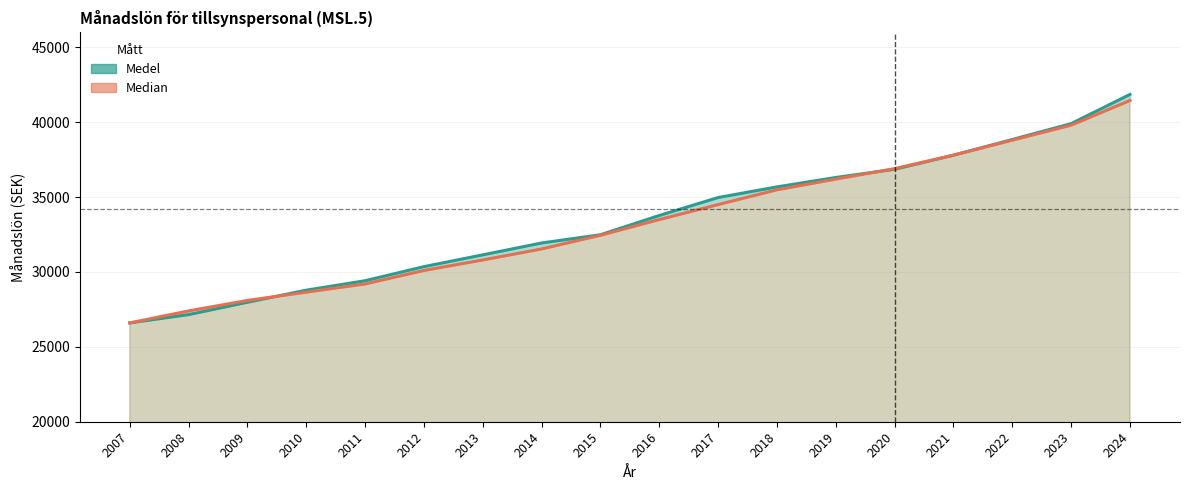

Read the Median value at 2009.

28100.0